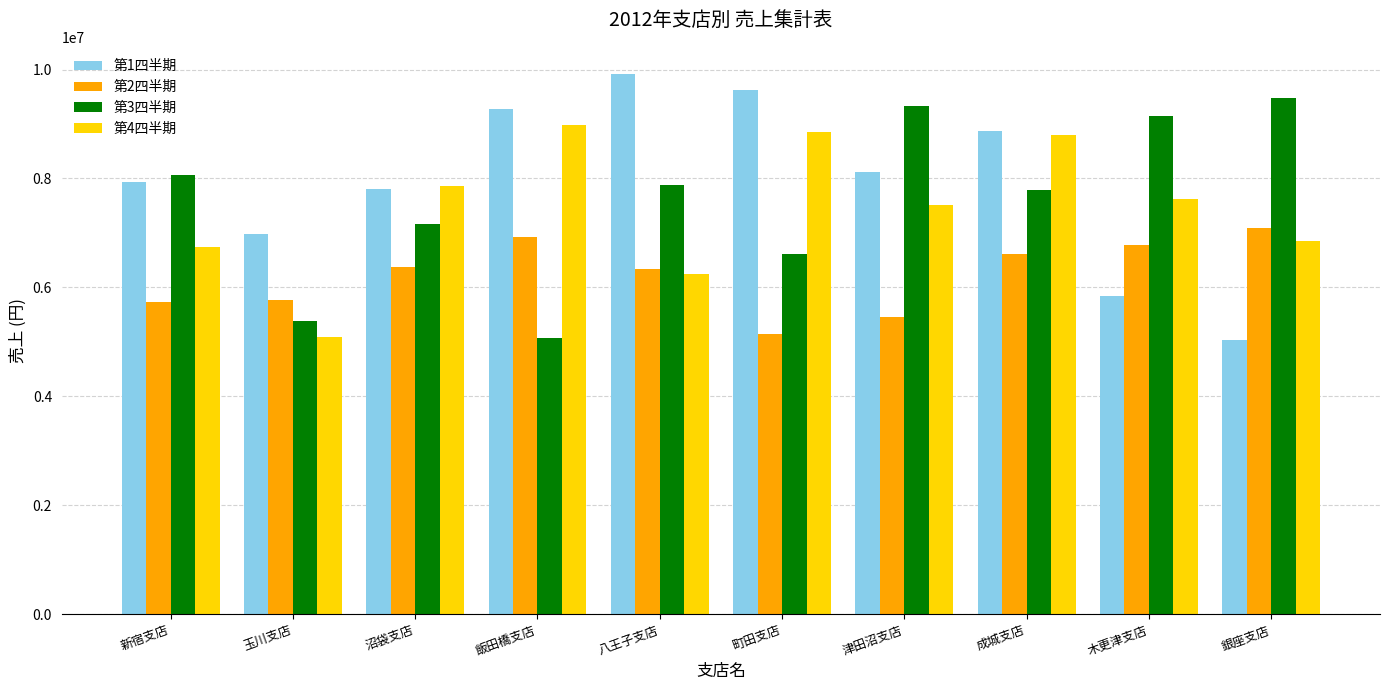

At how many categories does at least one series exceed 8351990?

7